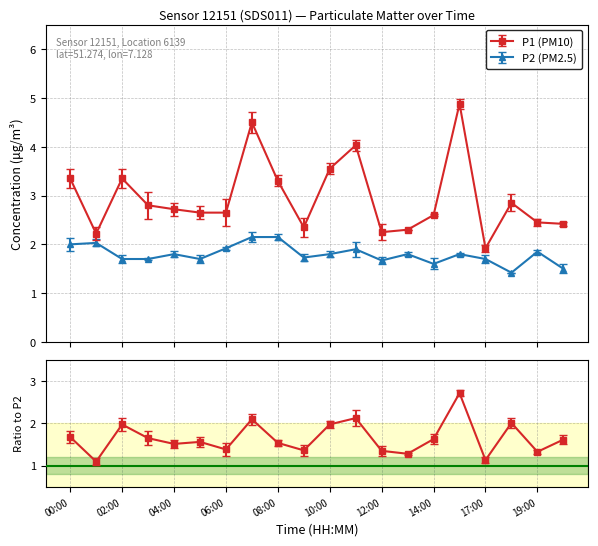

What is the minimum value for P2?

1.4